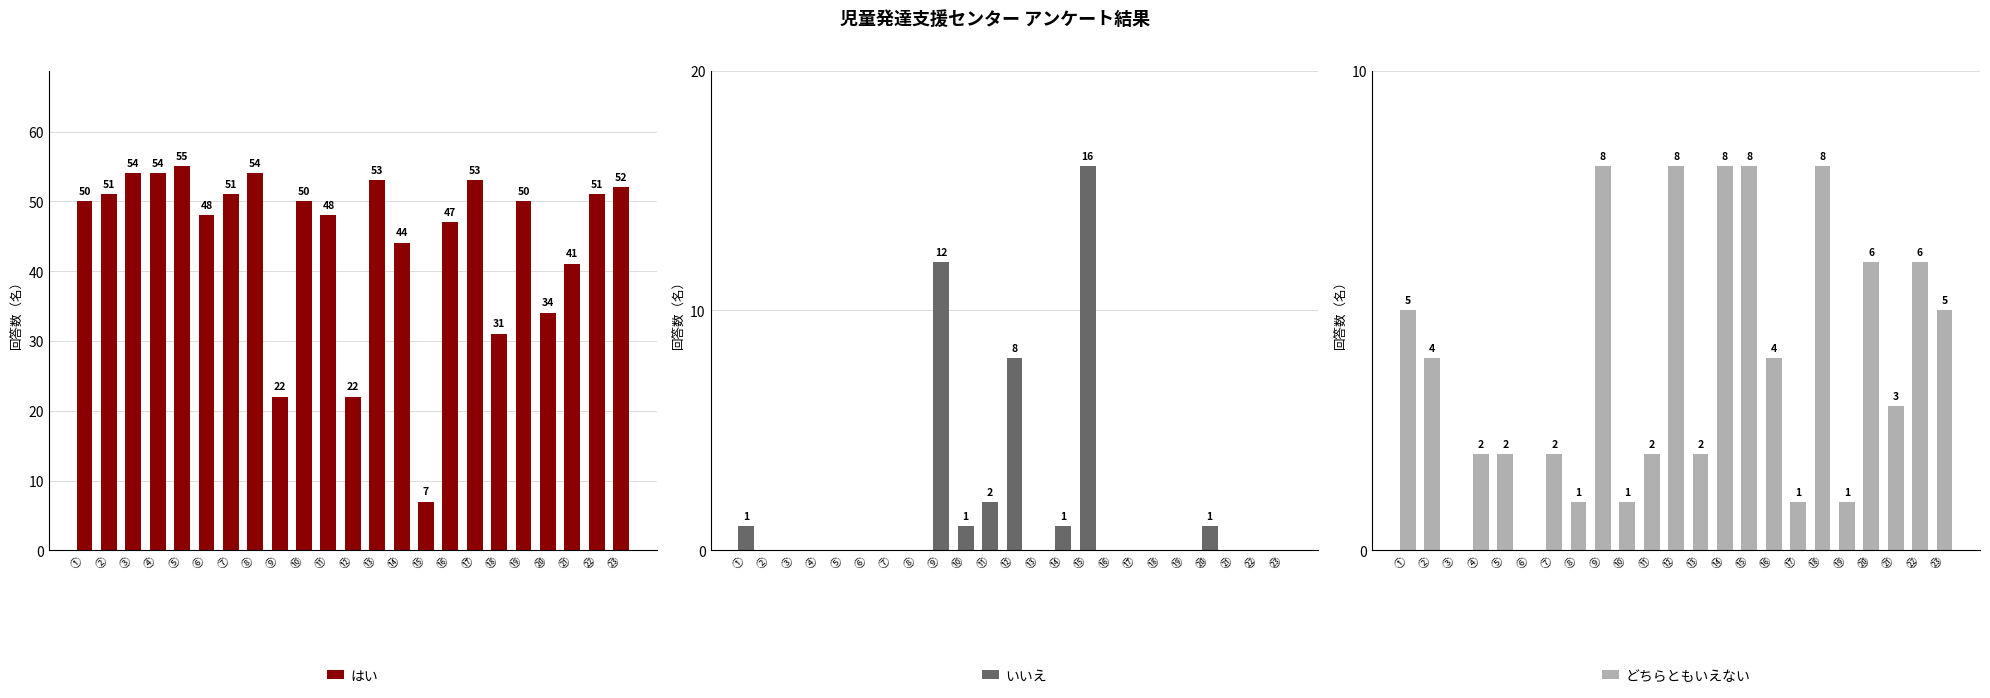

At which label does いいえ reach its minimum?

②